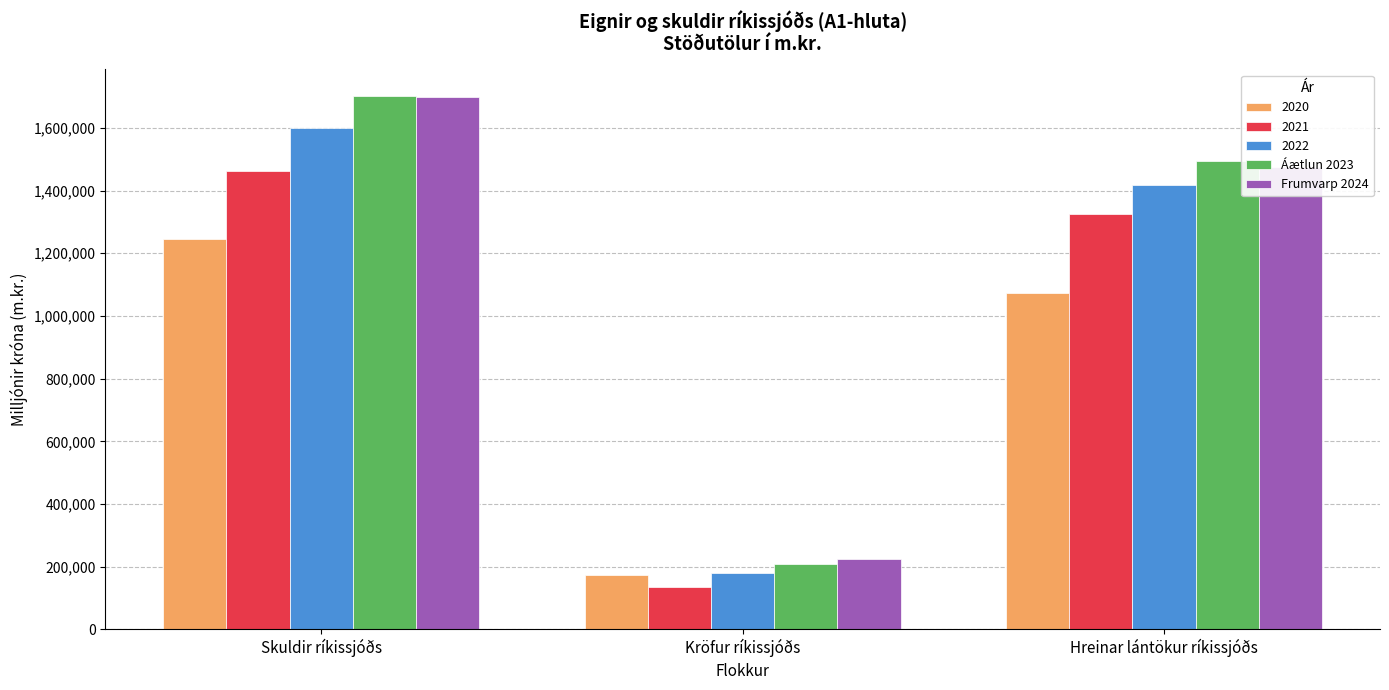

How many groups of bars are there?

3